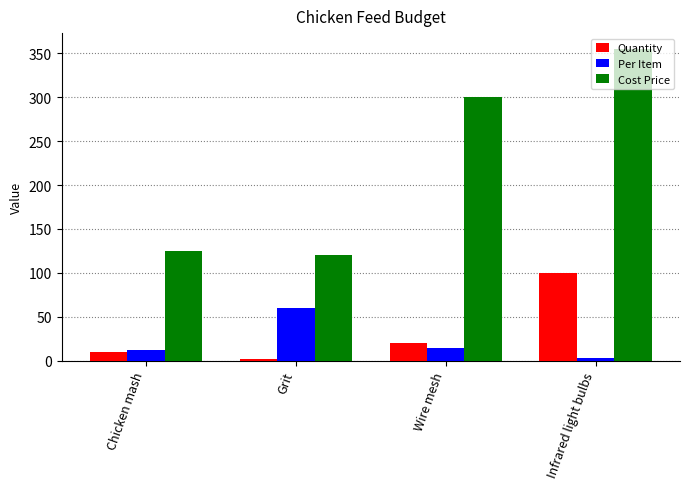

Between Wire mesh and Infrared light bulbs, which series saw the biggest shift?

Quantity